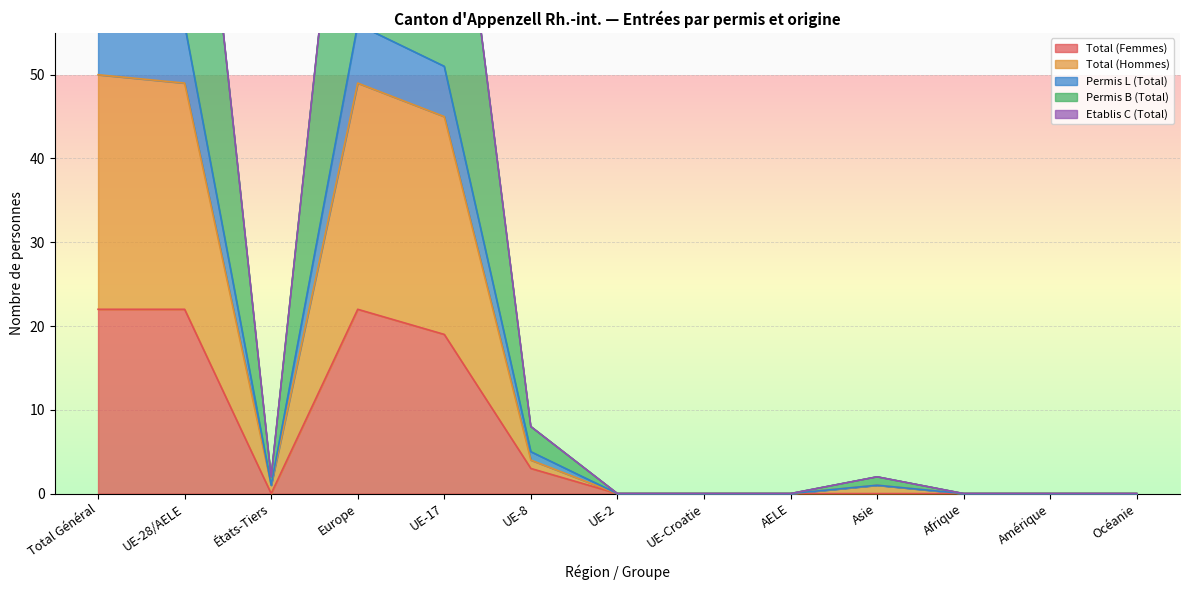

True or false: Total (Femmes) has a value of 6 at UE-17.

False